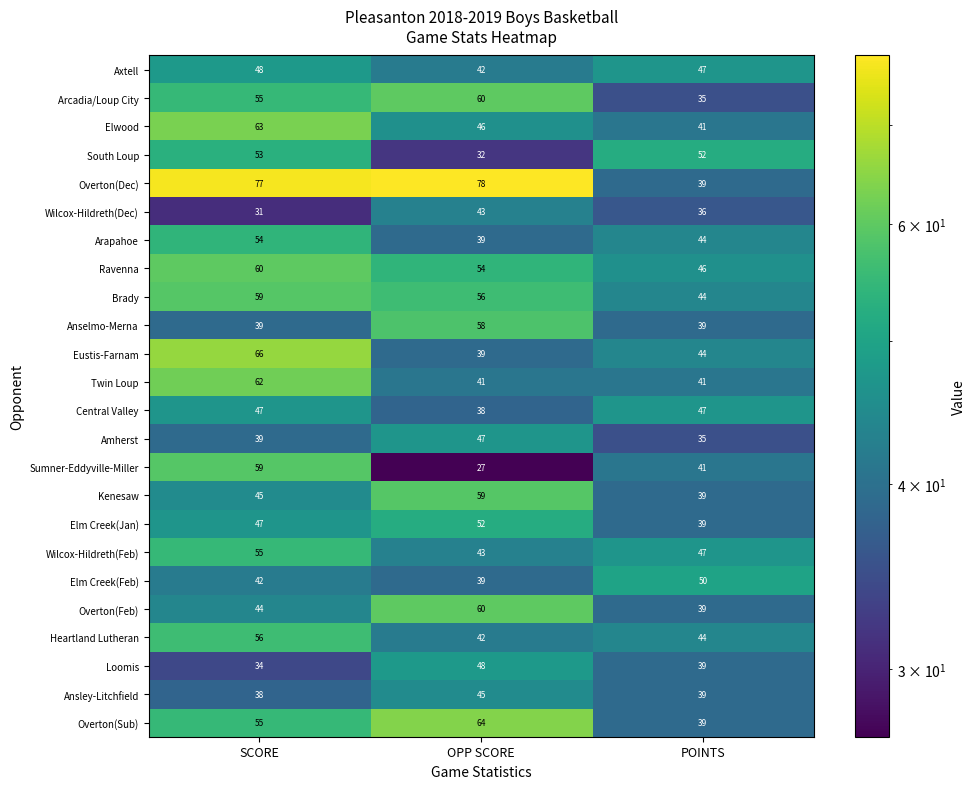

Which series has the largest range (max minus min)?

Overton(Dec)